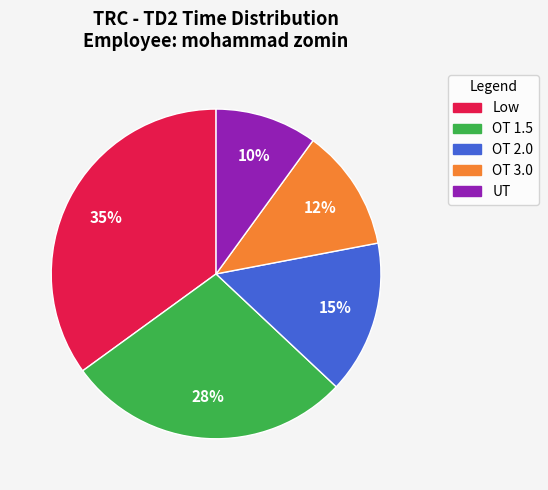

True or false: OT 1.5 accounts for 34% of the total.

False